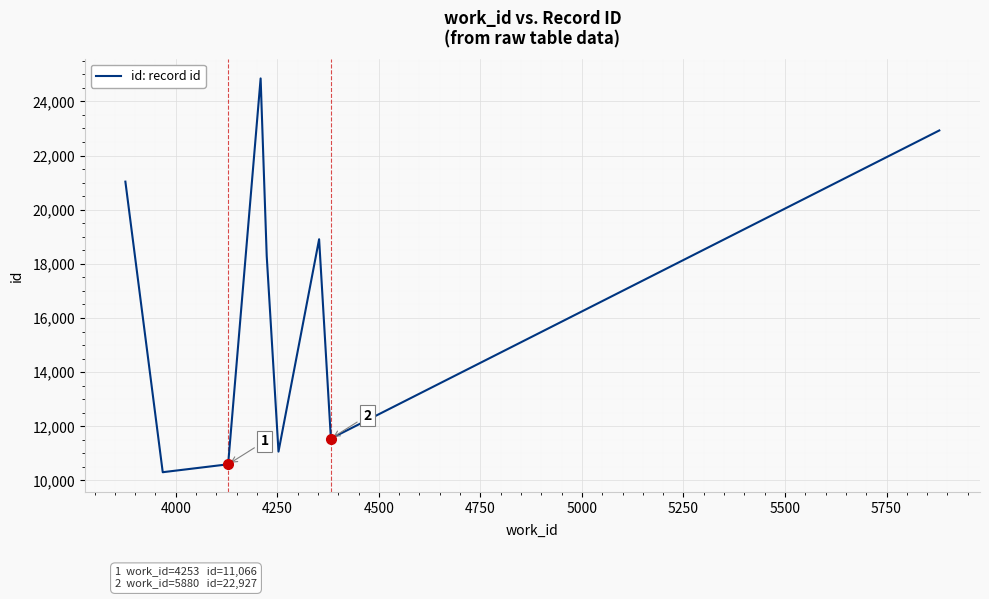

How many lines are shown in the chart?

1